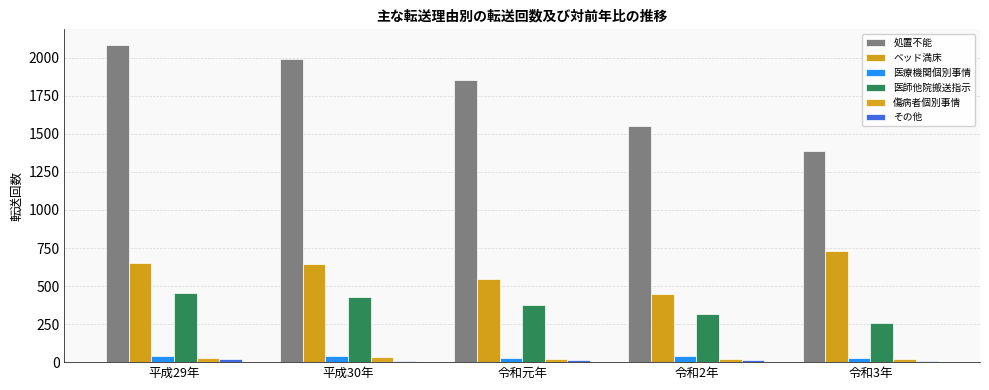

True or false: その他 has a value of 12 at 令和元年.

True